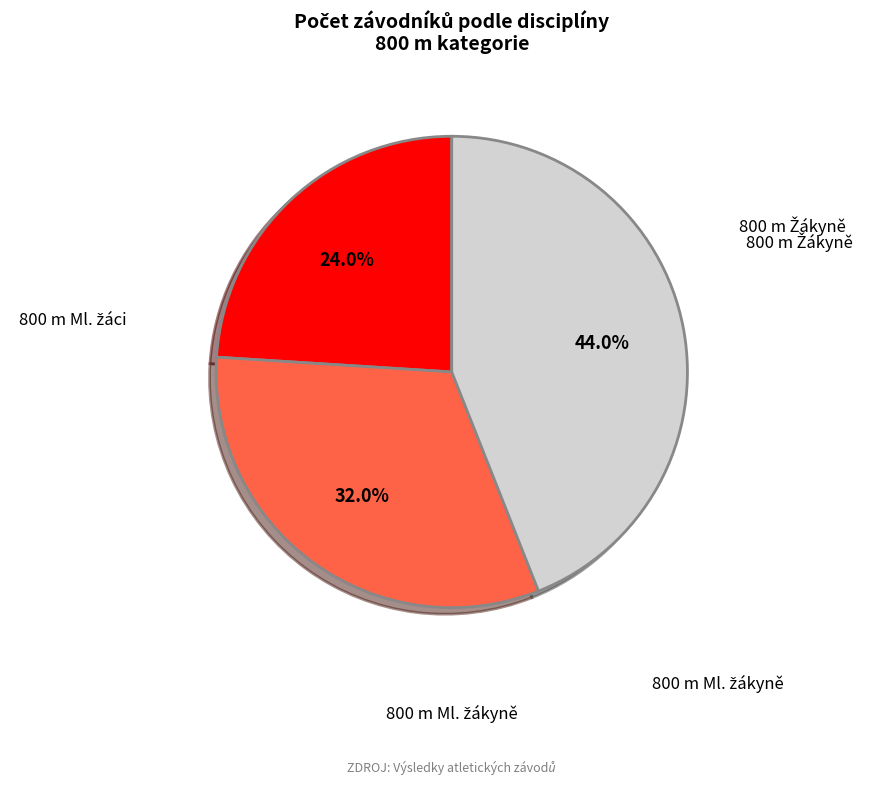

Is there a majority slice in this chart?

No